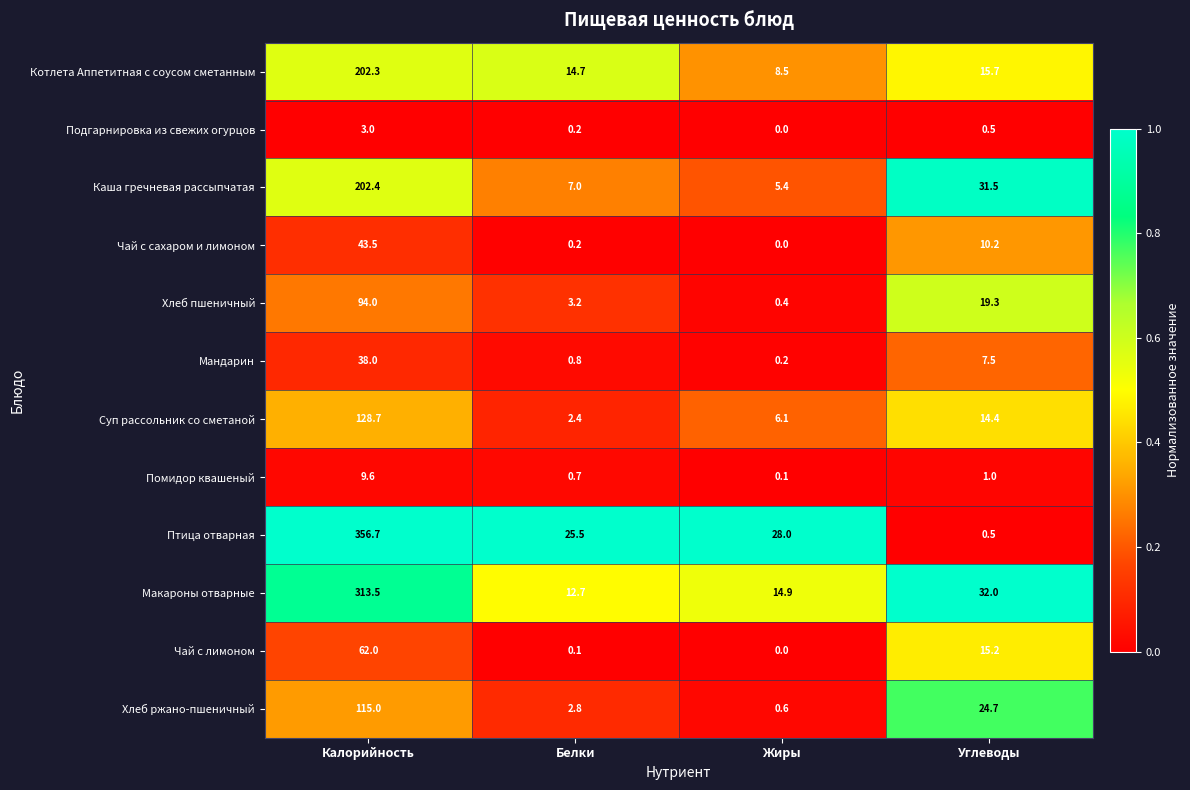

What is the difference between the second highest and second lowest values in the Чай с лимоном series?

15.1